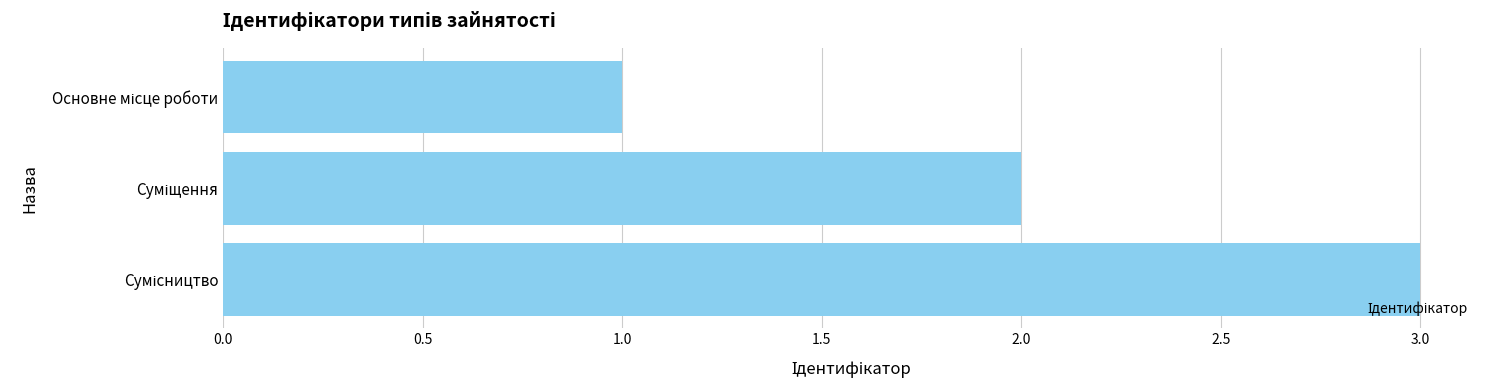

What is the sum of all values?

6